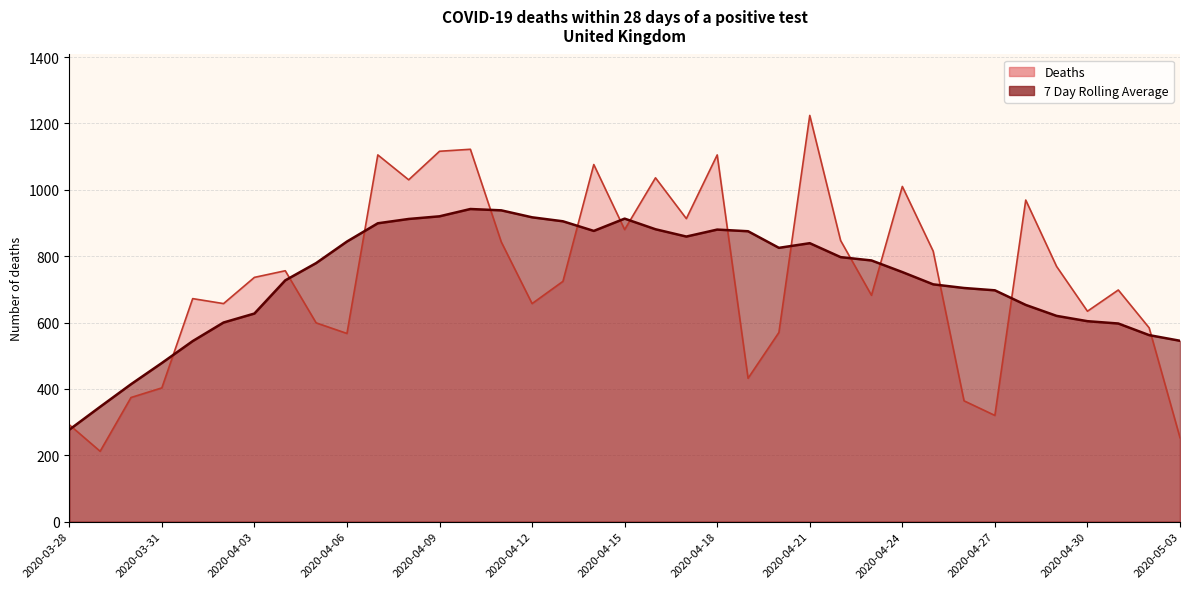

Reading left to right, what are all the values shown in this chart?

Deaths: 2020-03-28=292	2020-03-29=212	2020-03-30=374	2020-03-31=403	2020-04-01=672	2020-04-02=657	2020-04-03=736	2020-04-04=756	2020-04-05=599	2020-04-06=567	2020-04-07=1105	2020-04-08=1030	2020-04-09=1116	2020-04-10=1122	2020-04-11=843	2020-04-12=657	2020-04-13=724	2020-04-14=1076	2020-04-15=880	2020-04-16=1036	2020-04-17=913	2020-04-18=1105	2020-04-19=432	2020-04-20=570	2020-04-21=1224	2020-04-22=847	2020-04-23=682	2020-04-24=1010	2020-04-25=815	2020-04-26=364	2020-04-27=320	2020-04-28=969	2020-04-29=769	2020-04-30=634	2020-05-01=698	2020-05-02=584	2020-05-03=253
7 Day Rolling Average: 2020-03-28=277	2020-03-29=346	2020-03-30=414	2020-03-31=478	2020-04-01=544	2020-04-02=600	2020-04-03=627	2020-04-04=727	2020-04-05=779	2020-04-06=844	2020-04-07=899	2020-04-08=912	2020-04-09=920	2020-04-10=942	2020-04-11=938	2020-04-12=917	2020-04-13=905	2020-04-14=876	2020-04-15=913	2020-04-16=881	2020-04-17=859	2020-04-18=880	2020-04-19=875	2020-04-20=825	2020-04-21=839	2020-04-22=797	2020-04-23=787	2020-04-24=752	2020-04-25=715	2020-04-26=704	2020-04-27=697	2020-04-28=653	2020-04-29=620	2020-04-30=604	2020-05-01=597	2020-05-02=562	2020-05-03=545